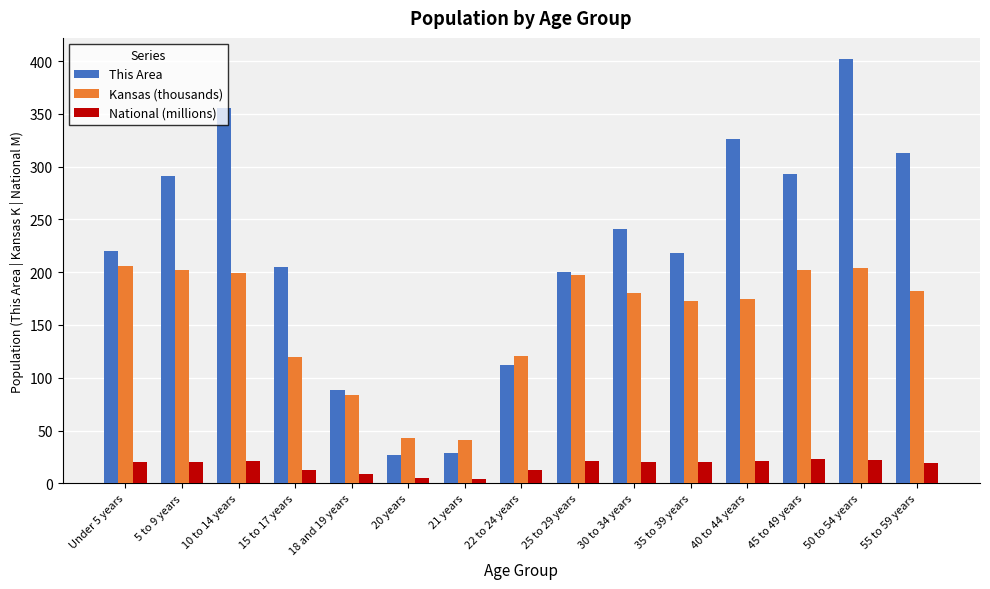

Which series has the widest spread of values?

This Area